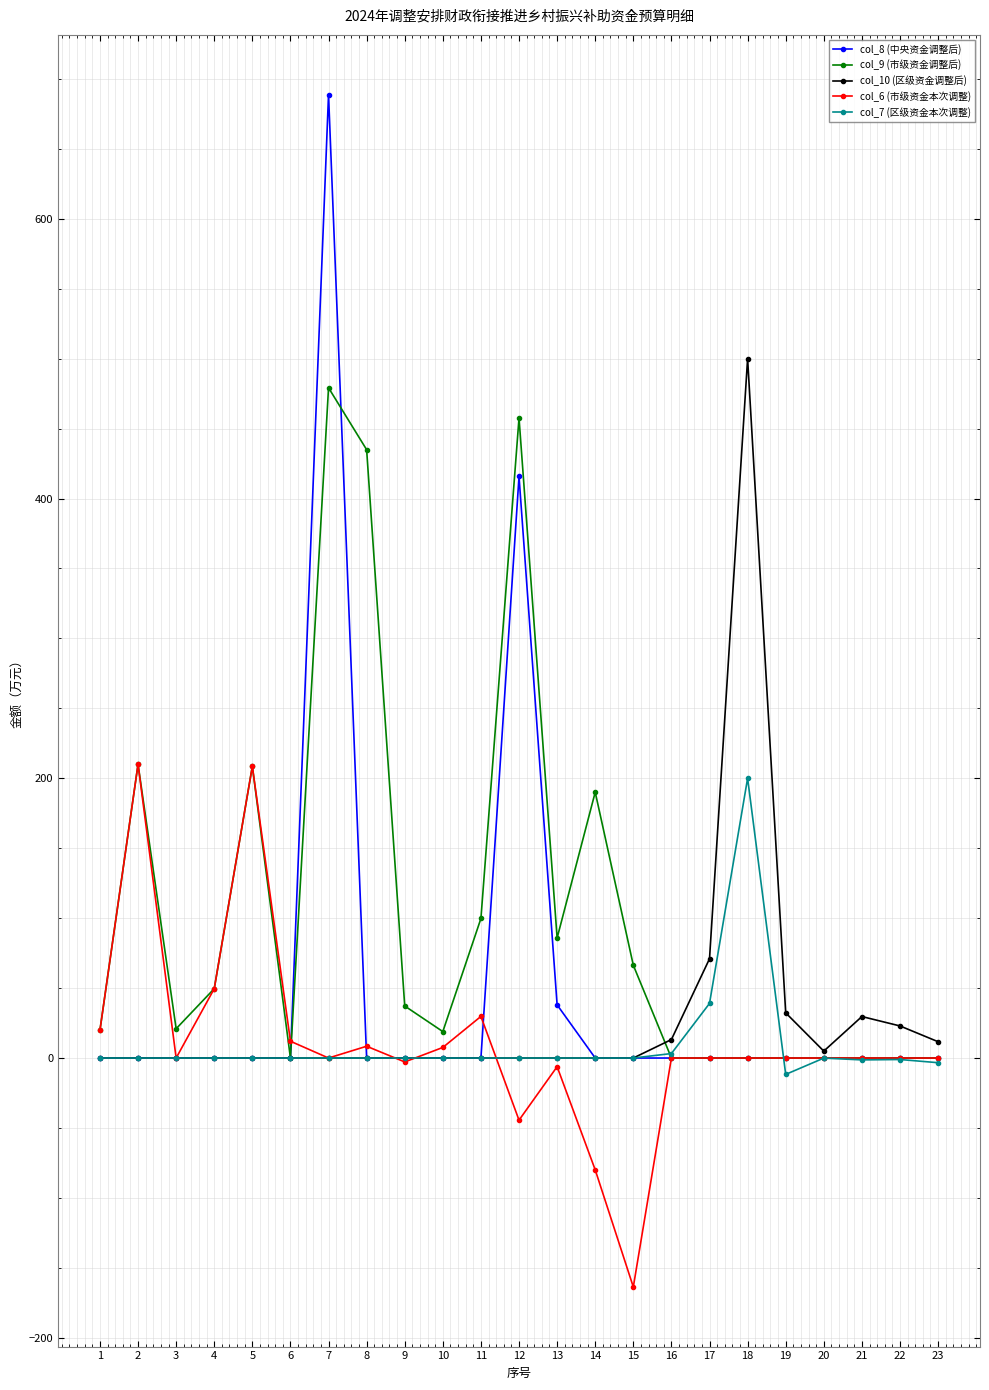

At which category does col_9 (市级资金调整后) reach its first local valley?

3